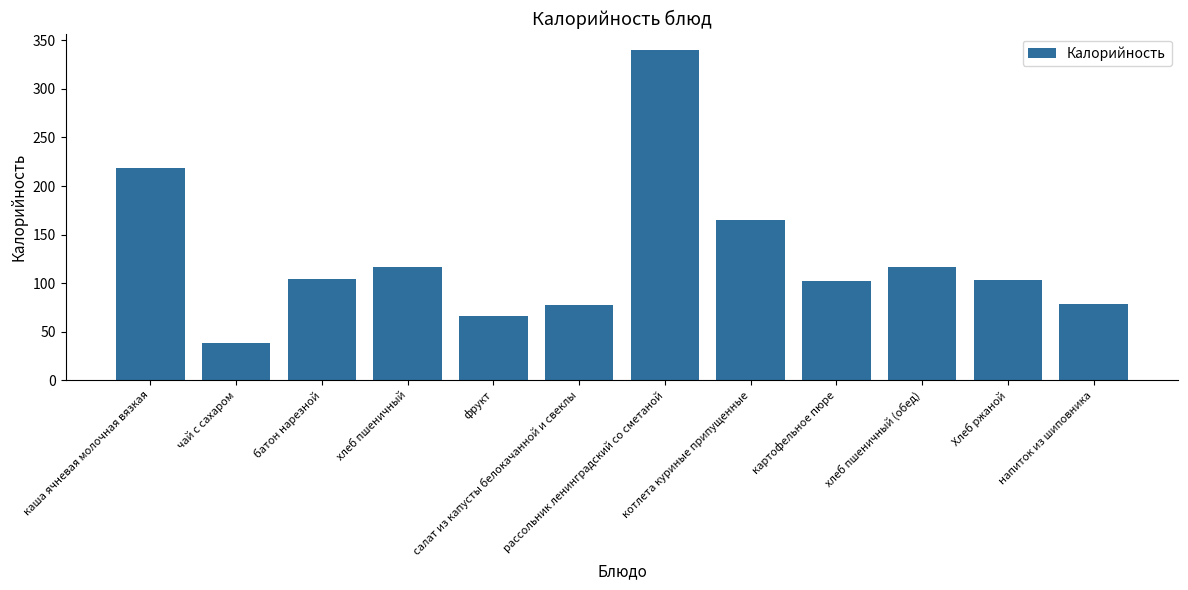

How many bars are there in total?

12